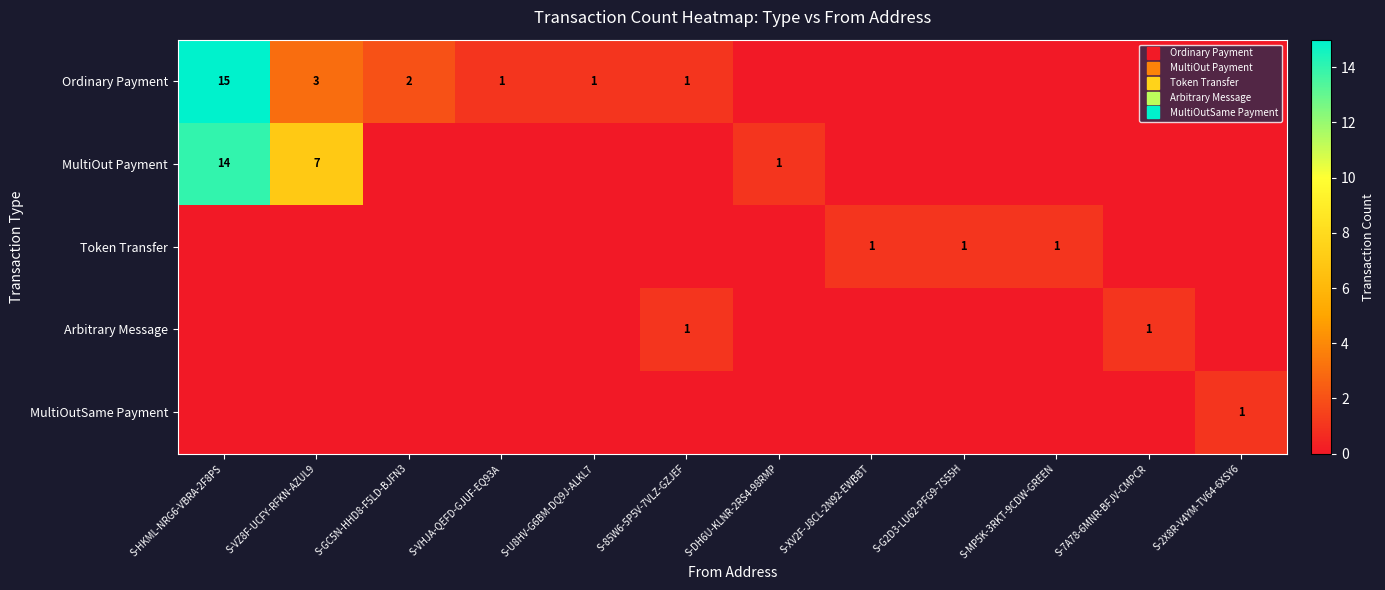

What is the average value of the Ordinary Payment series?

2